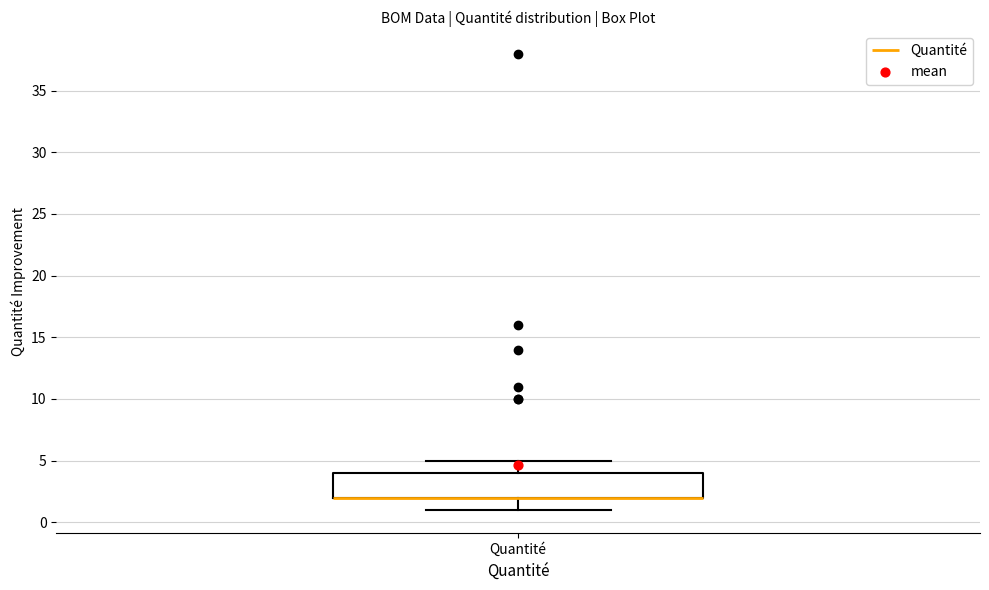

Transcribe this box plot: give where the median line is, the range the box spans, and where the two whiskers end, as read against the y-axis. The values are not printed on the chart, so give them approximately, as read against the axis.

median 2 (drawn on the box's lower edge), box 2 to 4, whiskers 1 to 5